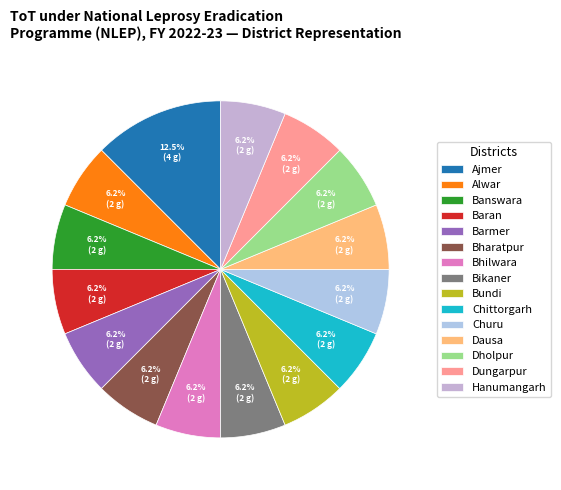

The Dausa slice represents 6% of the pie. True or false?

True